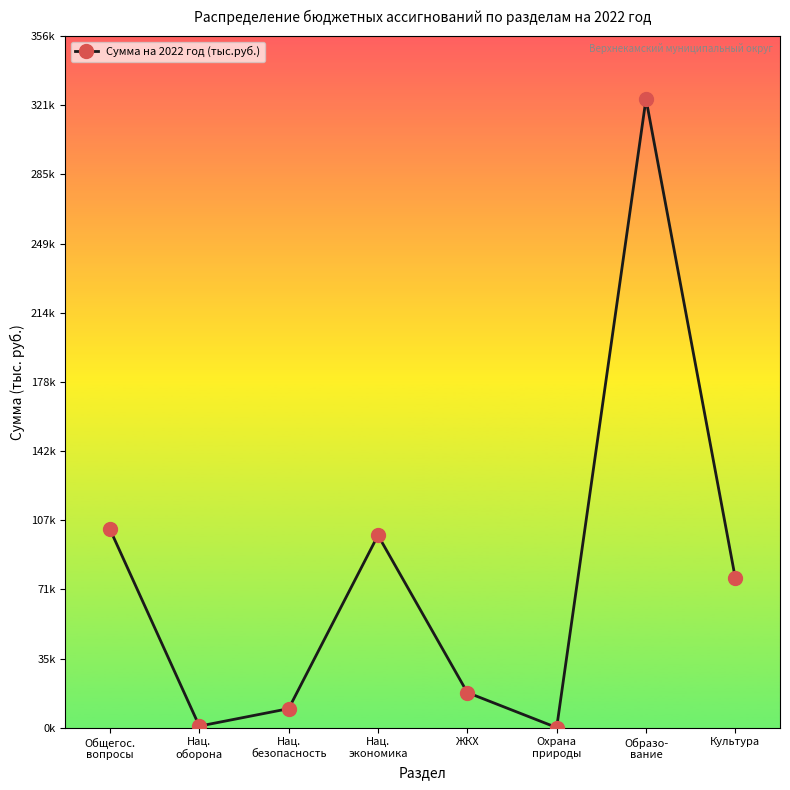

At which label is the value closest to 162261?

Общегос.
вопросы